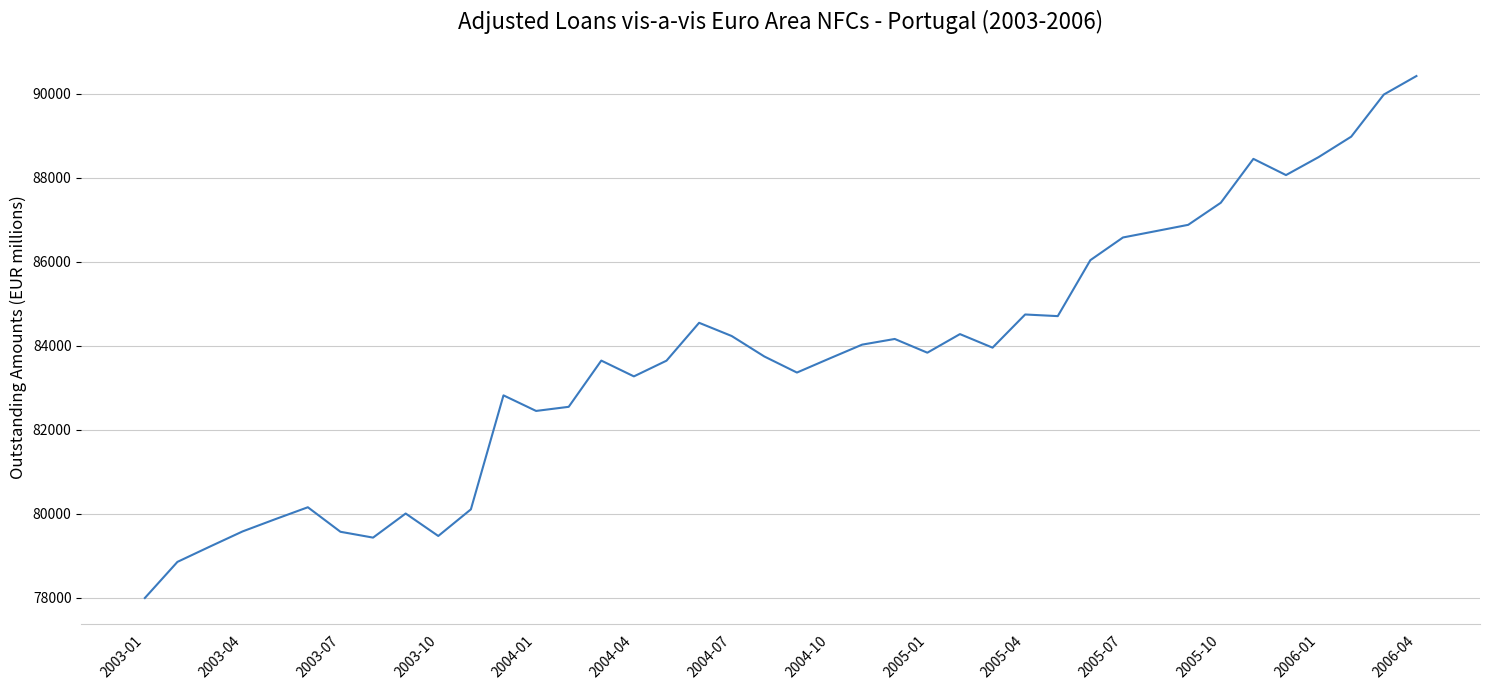

What is the smallest value displayed?

77994